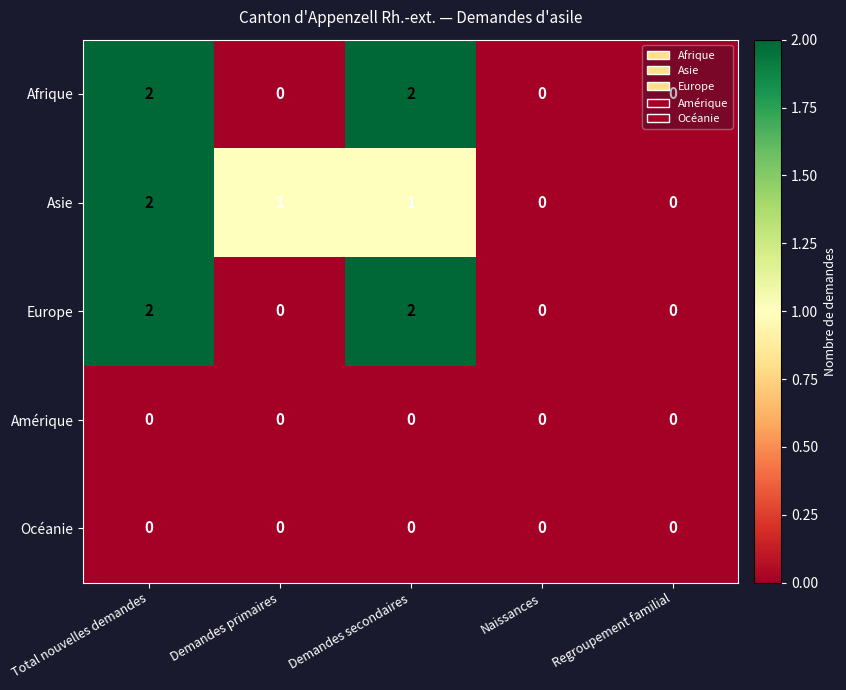

What is the sum of all Afrique values?

4